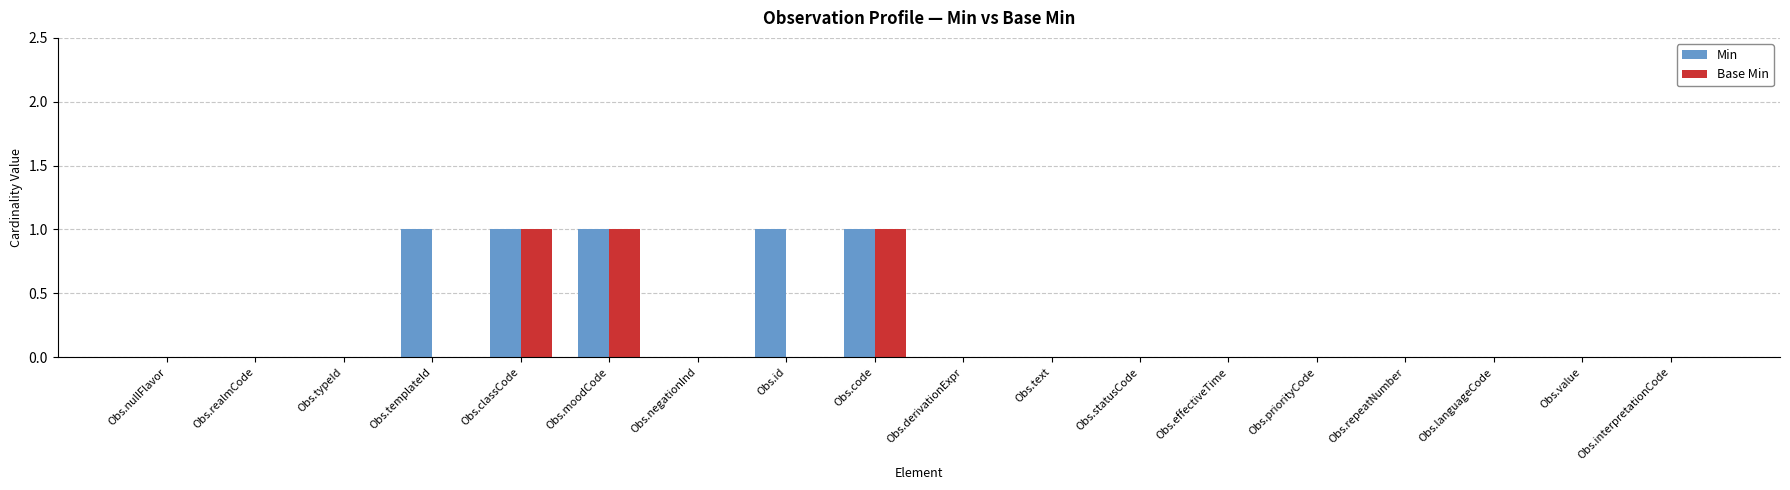

Are the bars grouped side by side (vs. stacked)?

Yes